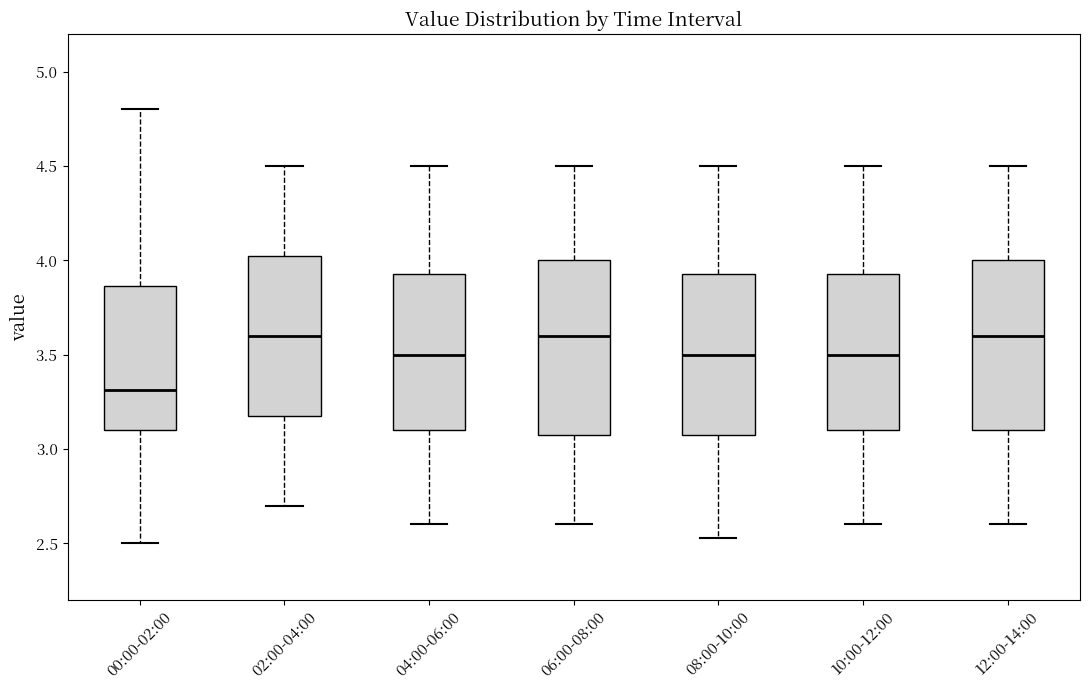

Where is the upper edge of the box for 04:00-06:00 on the y-axis? The values are not printed on the chart, so give them approximately, as read against the axis.

3.95